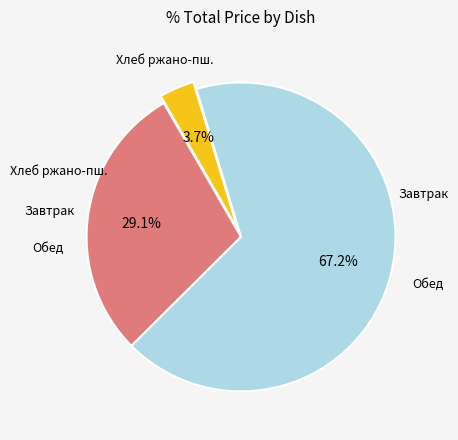

Does any single category account for the majority?

Yes